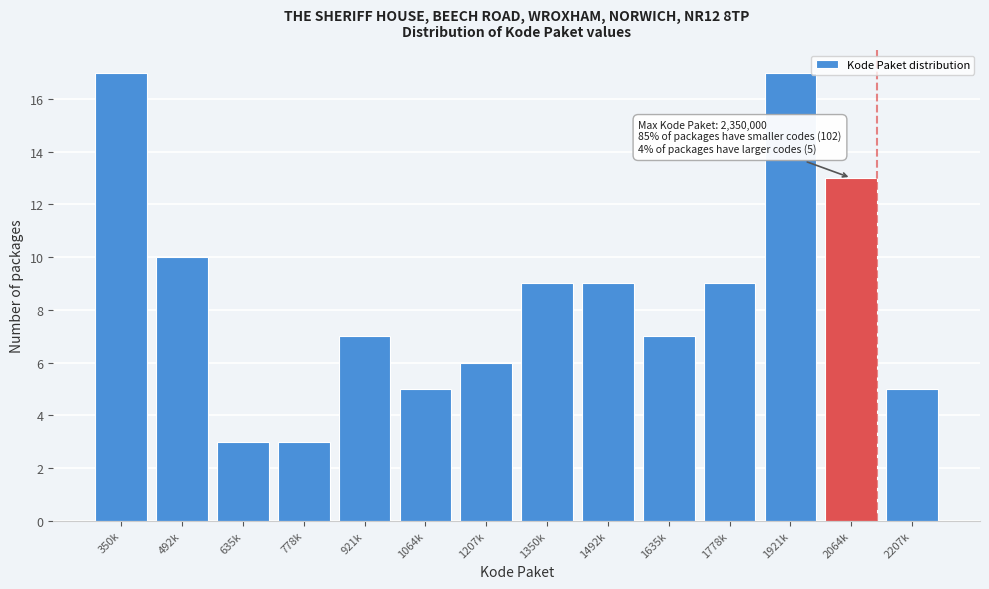

Reading left to right, transcribe all the data shown in this chart.

350k=17	492k=10	635k=3	778k=3	921k=7	1064k=5	1207k=6	1350k=9	1492k=9	1635k=7	1778k=9	1921k=17	2064k=13	2207k=5